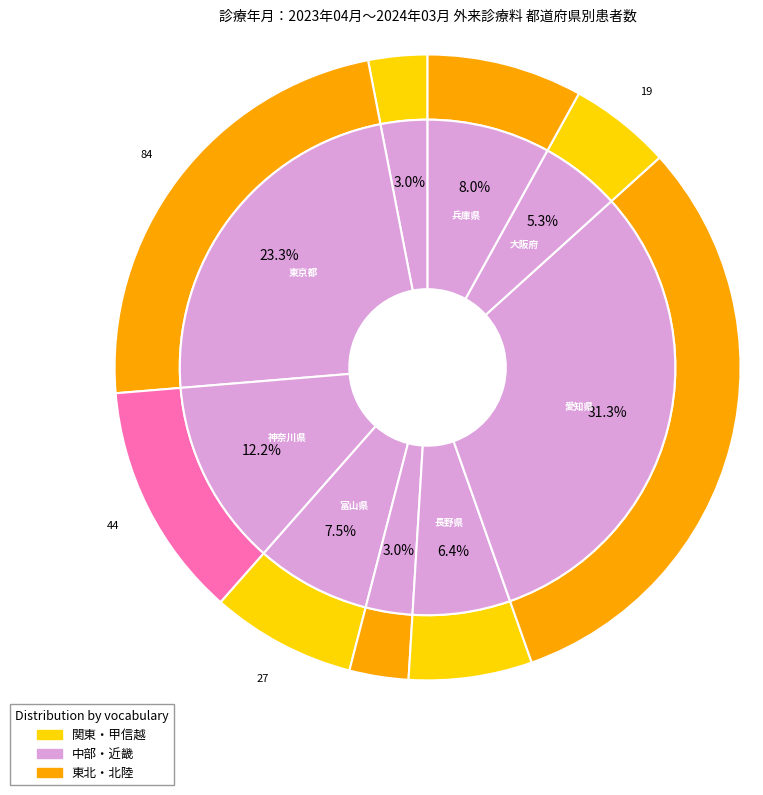

What is the ratio of the value at 長野県 to the value at 秋田県?

2.1